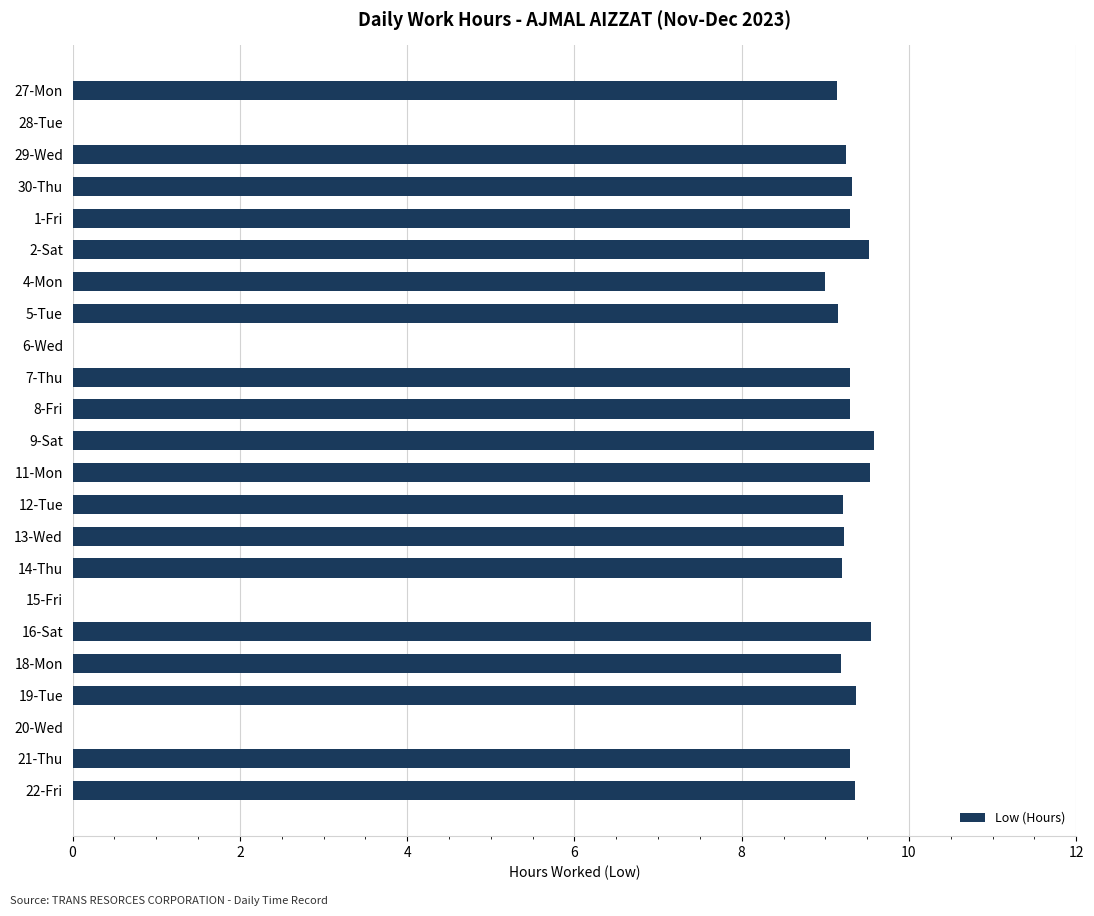

The value at 11-Mon is 9.5. True or false?

True